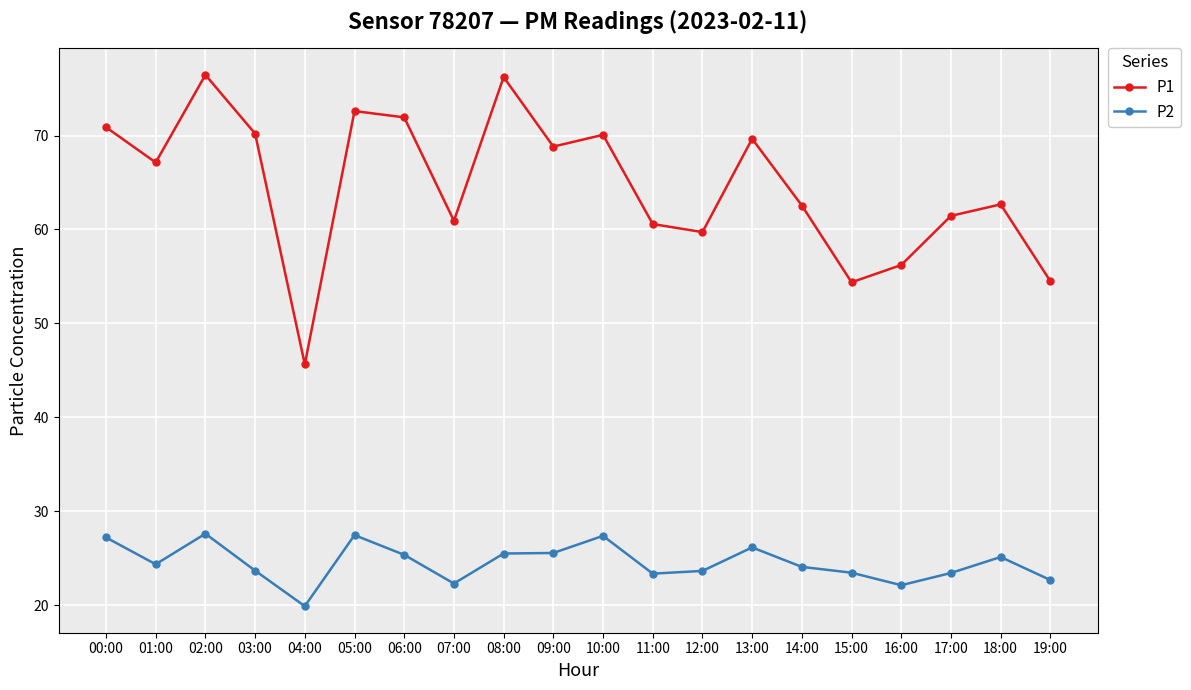

The value of P1 at 05:00 is 42.7. True or false?

False